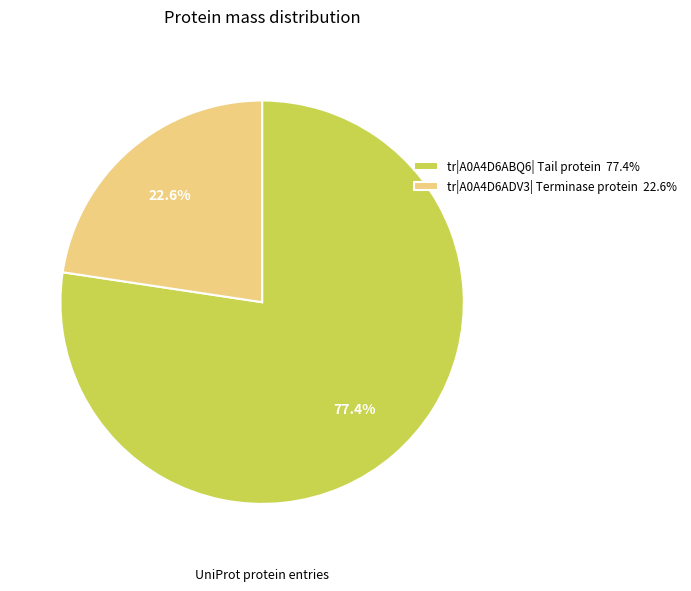

To the nearest percent, what is the average slice percentage?

50%